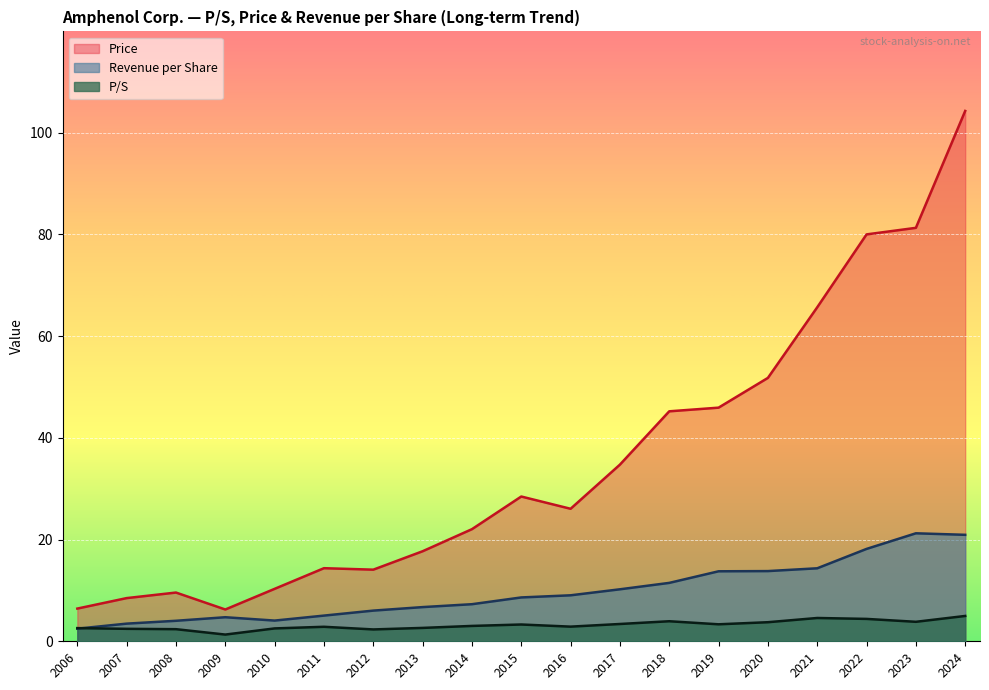

Reading right to left, list all the values displayed in this chart.

P/S: 2006=2.6	2007=2.5	2008=2.4	2009=1.3	2010=2.5	2011=2.9	2012=2.3	2013=2.6	2014=3.0	2015=3.3	2016=2.9	2017=3.4	2018=3.9	2019=3.3	2020=3.8	2021=4.6	2022=4.4	2023=3.8	2024=5.0
Price: 2006=6.4	2007=8.5	2008=9.6	2009=6.2	2010=10.3	2011=14.4	2012=14.1	2013=17.7	2014=22.0	2015=28.5	2016=26.1	2017=34.7	2018=45.2	2019=45.9	2020=51.8	2021=65.7	2022=80.0	2023=81.3	2024=104.3
Revenue per Share: 2006=2.5	2007=3.5	2008=4.0	2009=4.7	2010=4.1	2011=5.0	2012=6.0	2013=6.7	2014=7.3	2015=8.6	2016=9.0	2017=10.2	2018=11.5	2019=13.8	2020=13.8	2021=14.3	2022=18.2	2023=21.2	2024=20.9